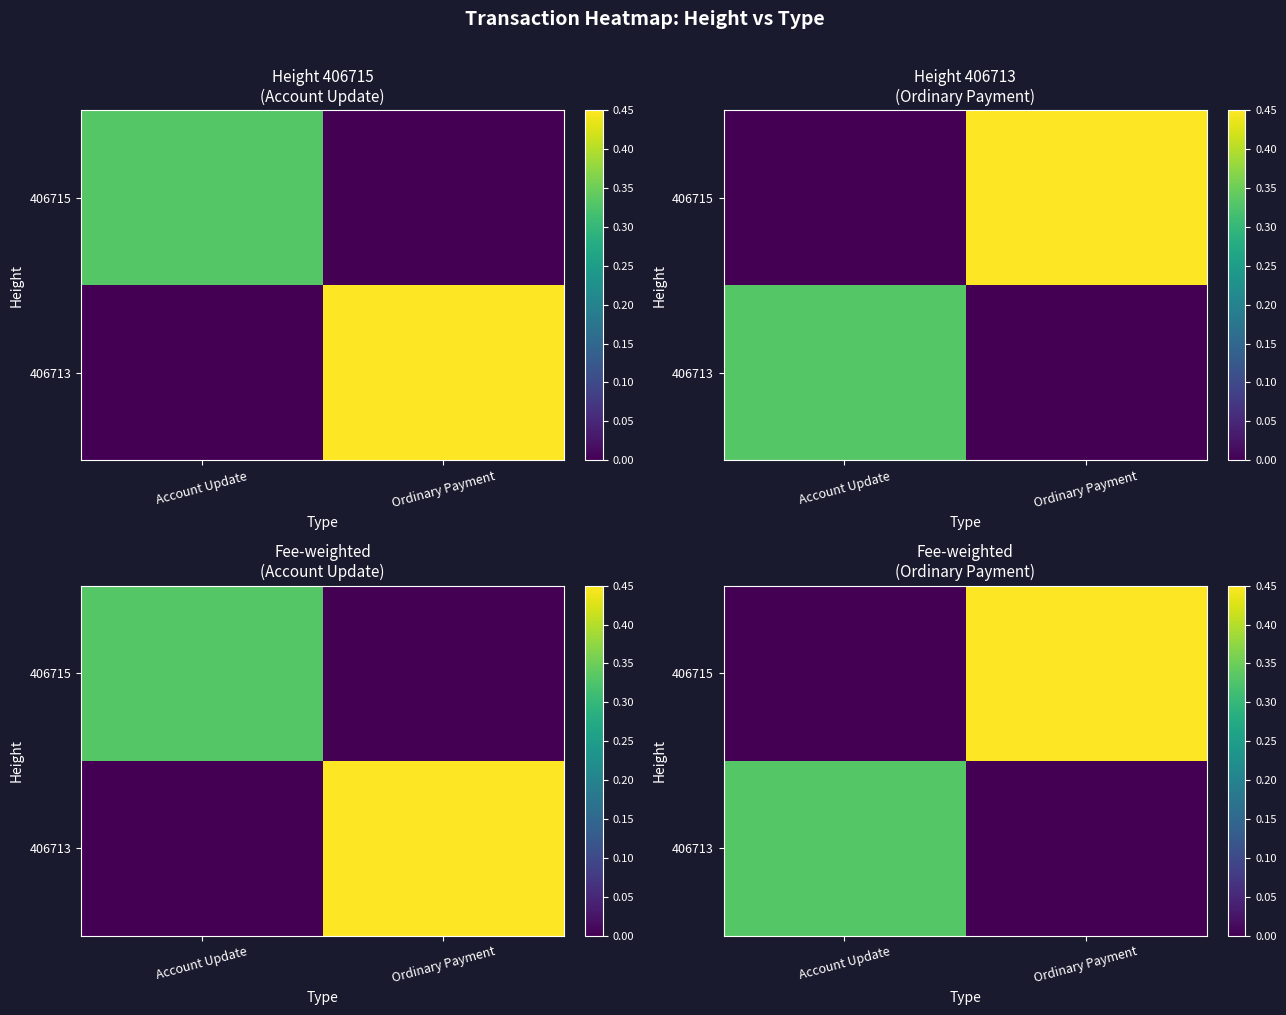

What is the sum of the 406715 values at Ordinary Payment and Account Update?

0.5